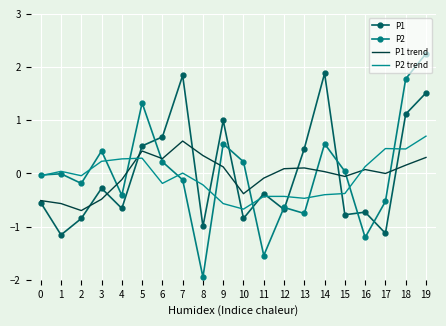

At which category does P2 trend reach its first local valley?

2